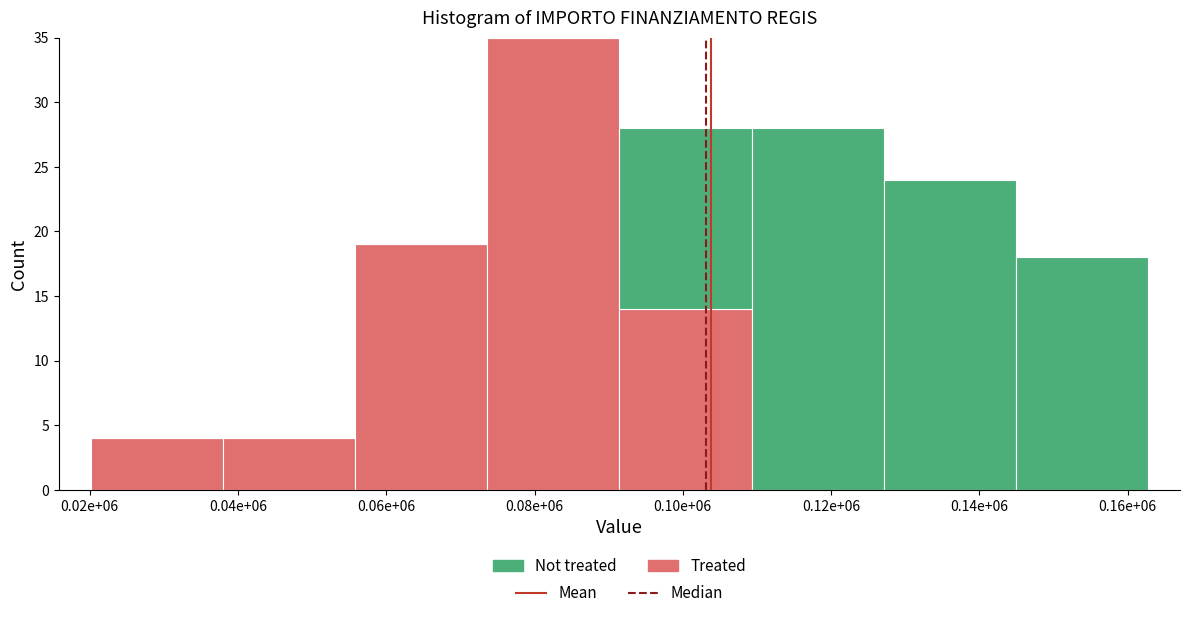

At which category is the sum across all series the highest?

0.08e+06